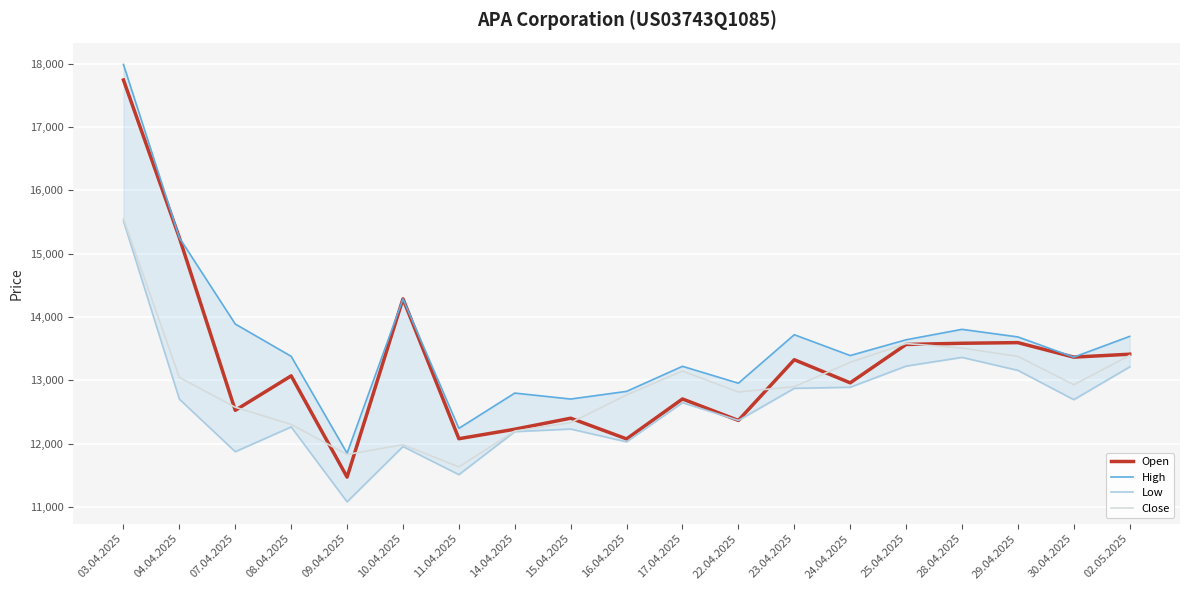

What is the average value of the Close series?

12902